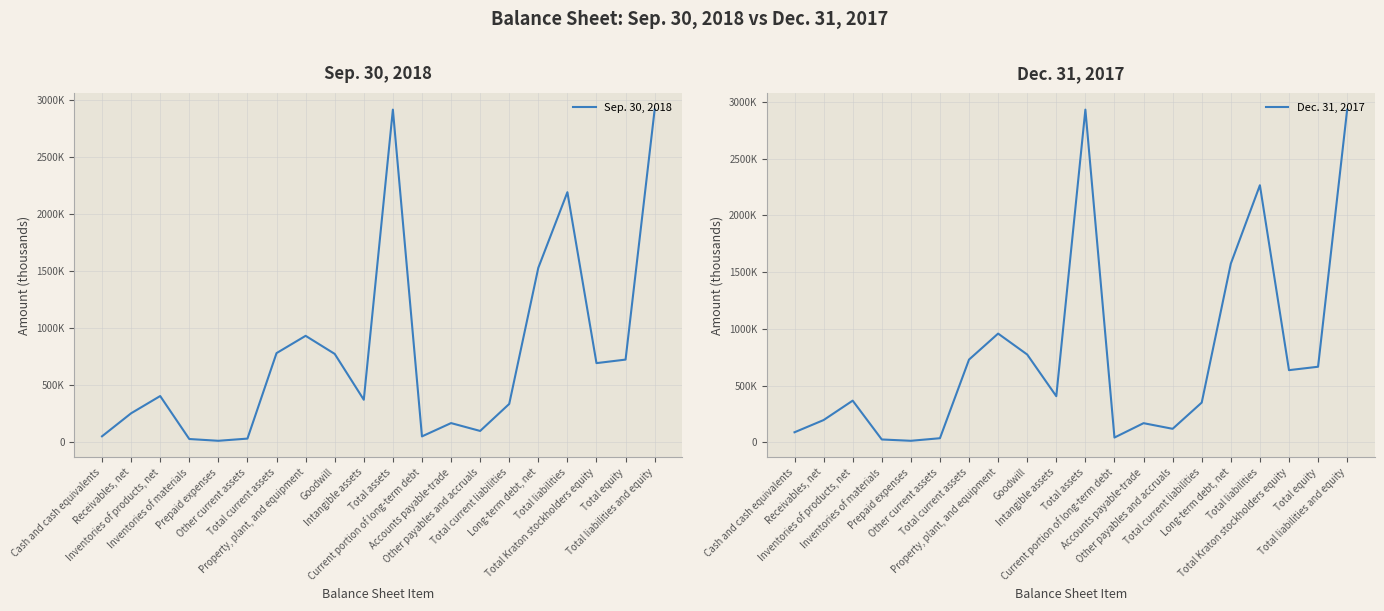

How many values in the Sep. 30, 2018 series are below 404138?

10